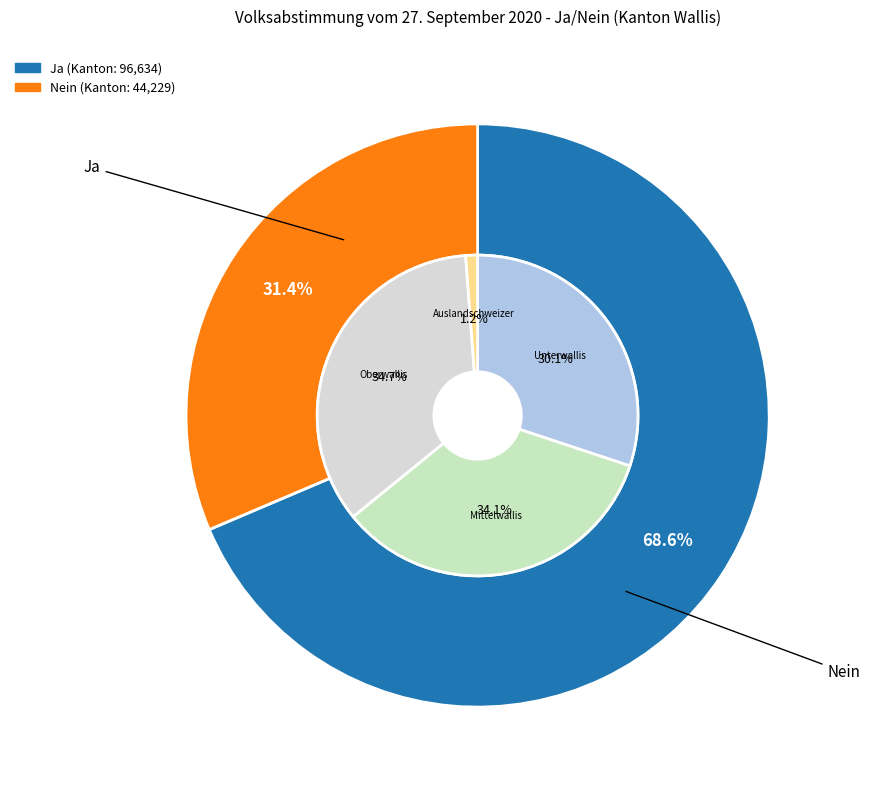

Which category accounts for the majority?

Ja